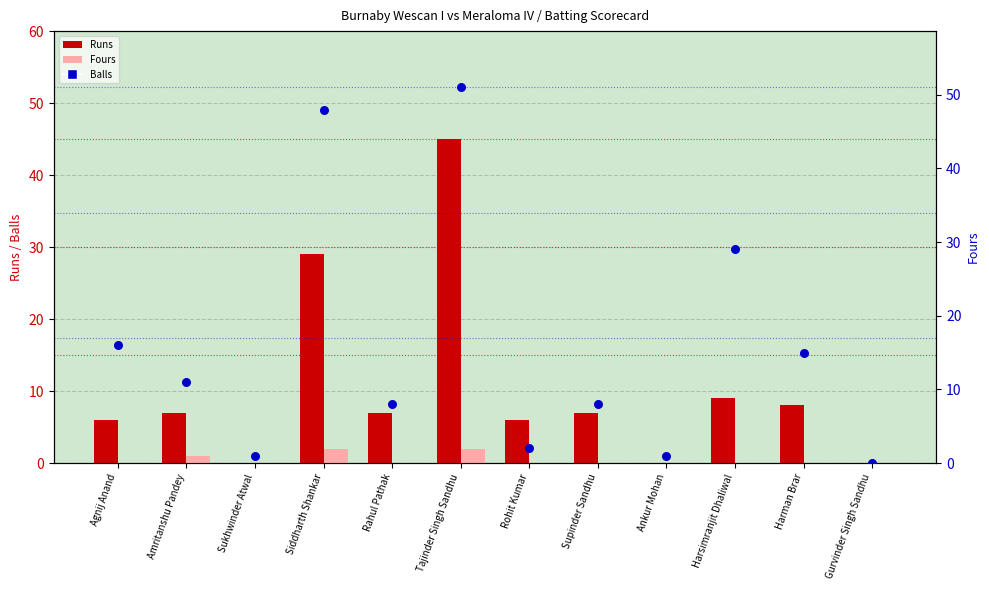

Which series has the widest spread of Y values?

Balls